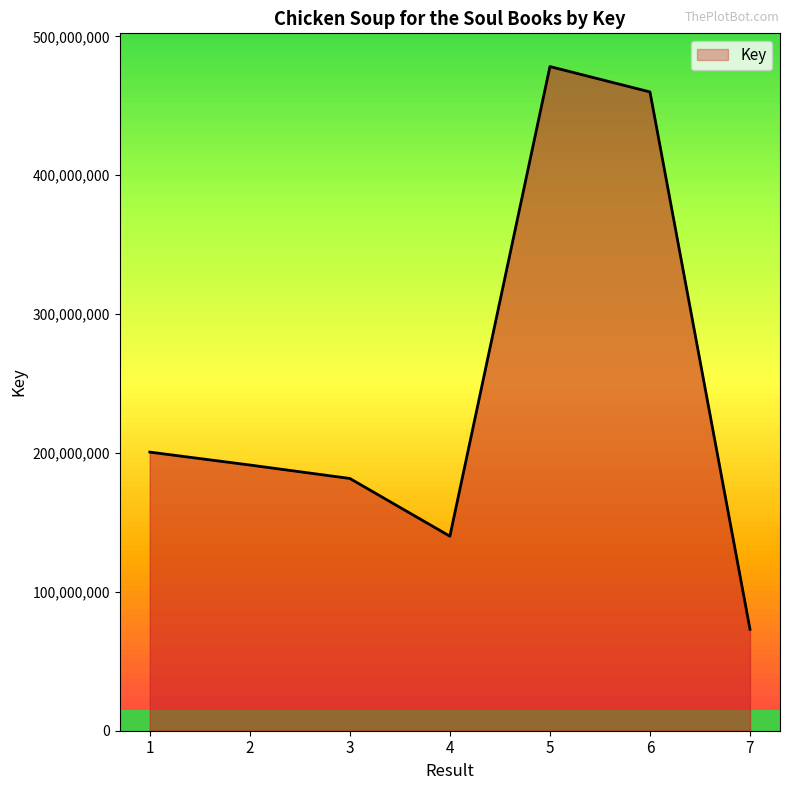

Rank the categories by value from lowest to highest.

7, 4, 3, 2, 1, 6, 5